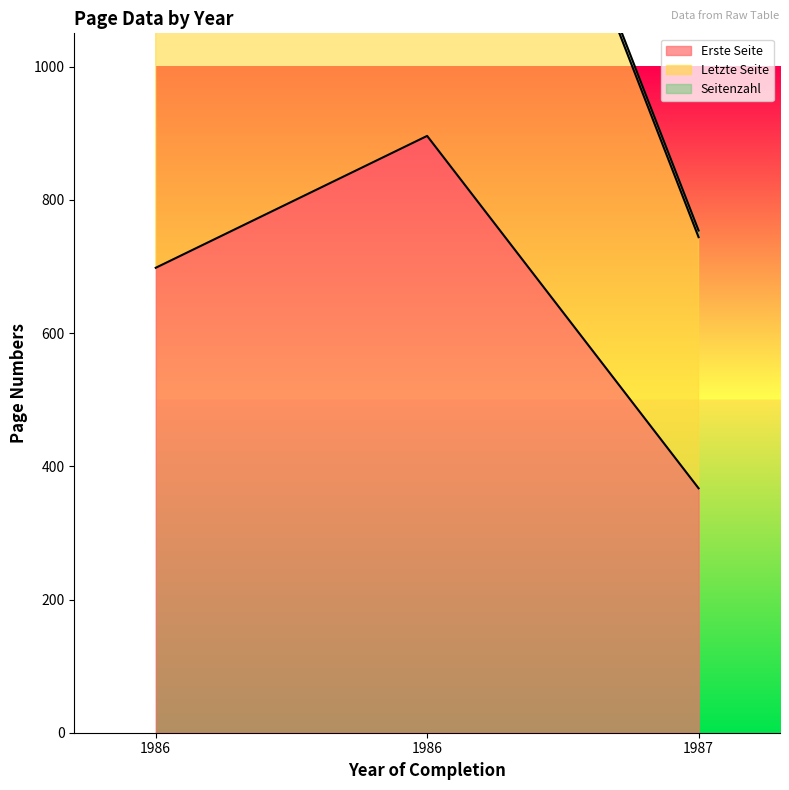

At how many categories does at least one series exceed 1364?

2